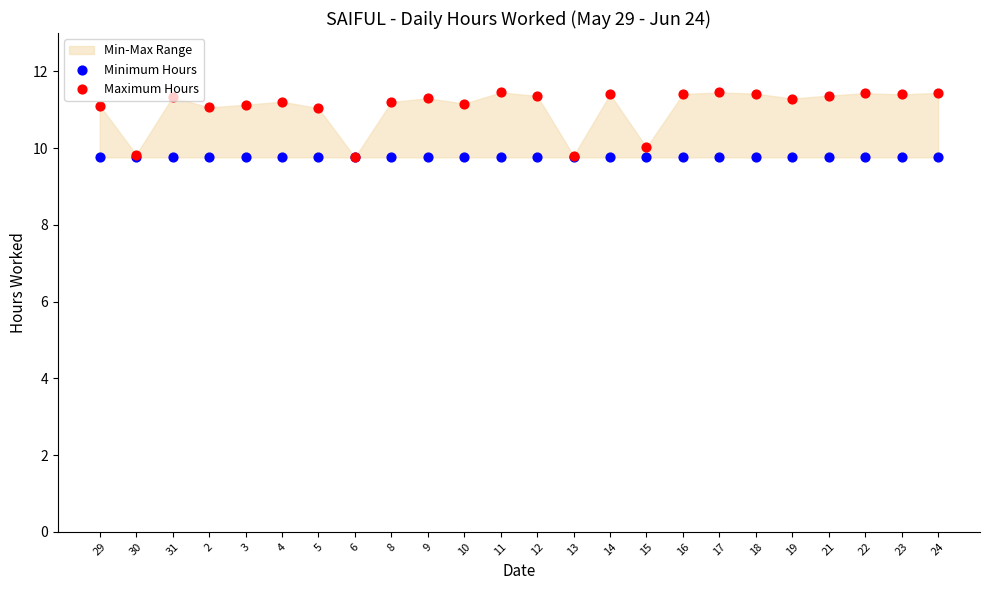

At how many categories does at least one series exceed 11?

20